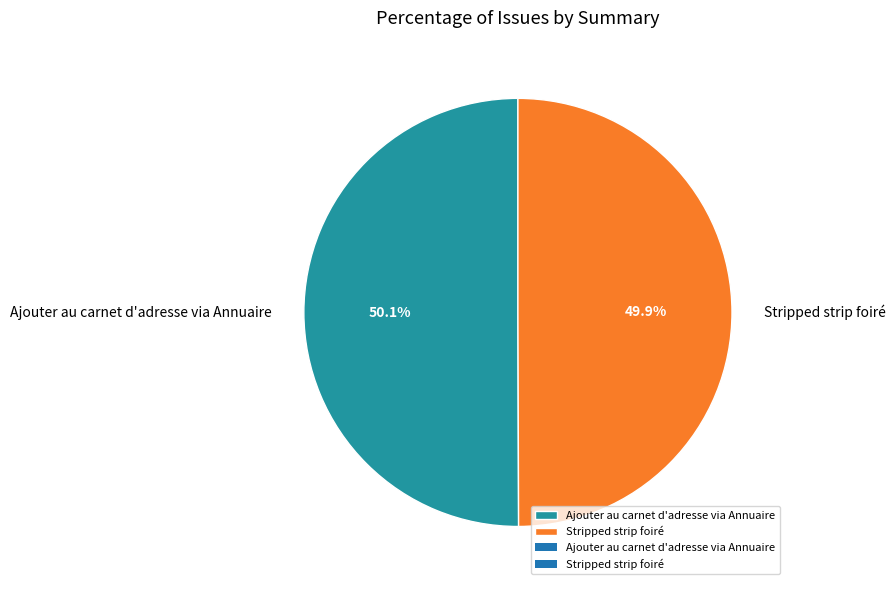

Is there any slice that represents more than half of the pie?

Yes